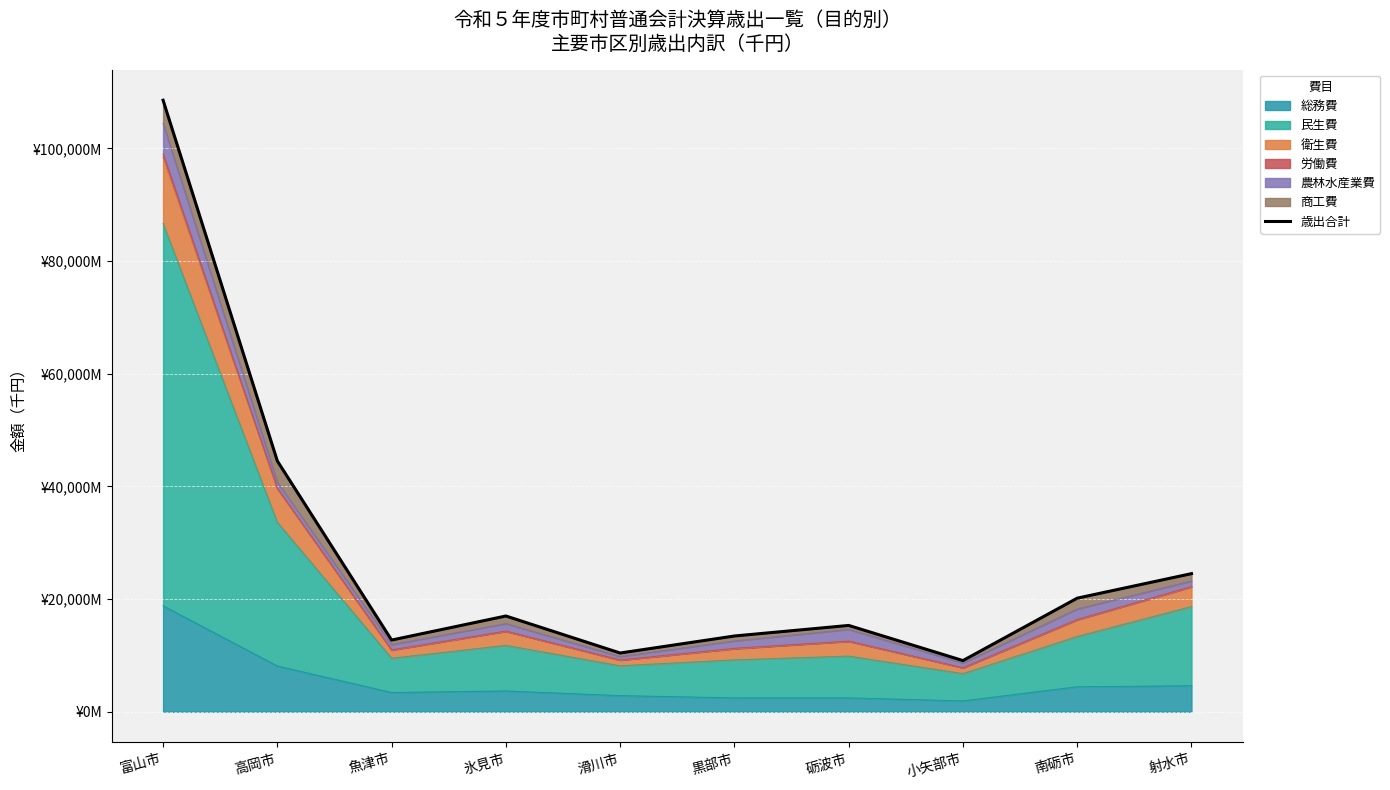

True or false: the data shows 27437817 at 砺波市.

False